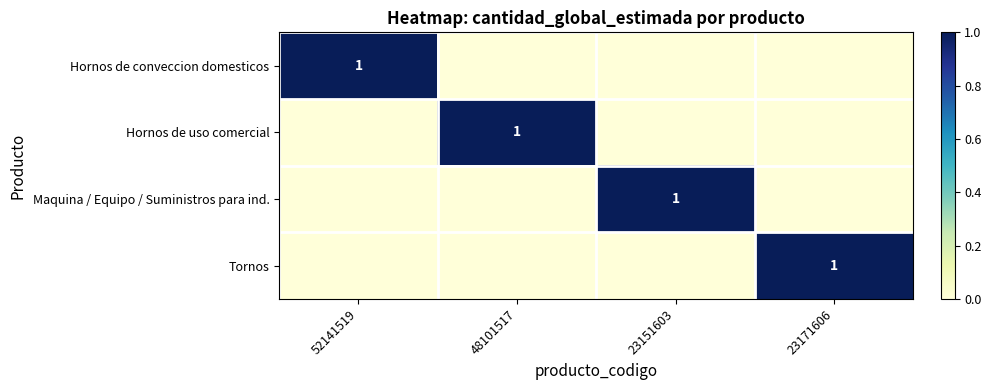

The value of Maquina / Equipo / Suministros para ind. at 23151603 is 1. True or false?

True